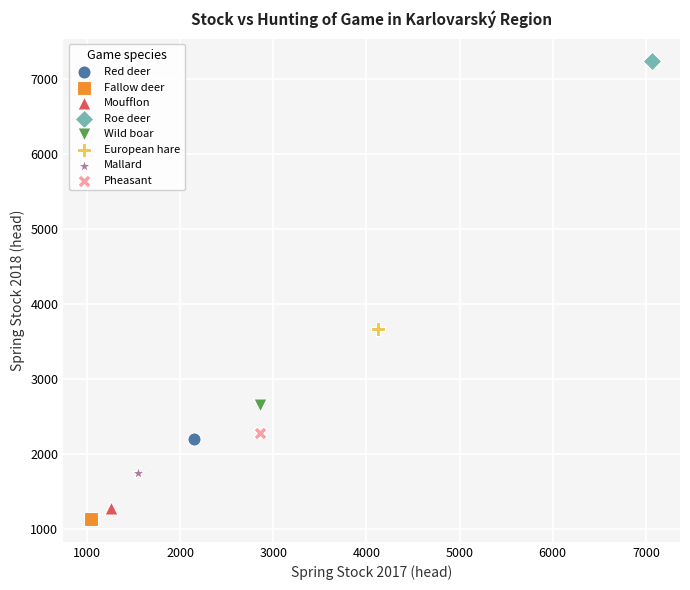

Which series reaches the minimum Y coordinate?

Fallow deer